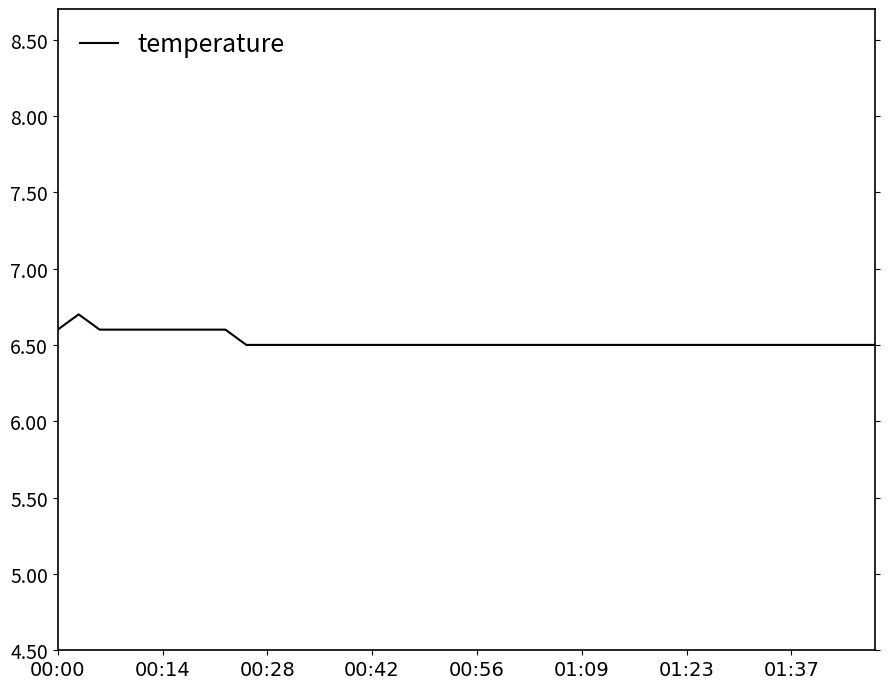

What is the greatest value displayed?

6.7